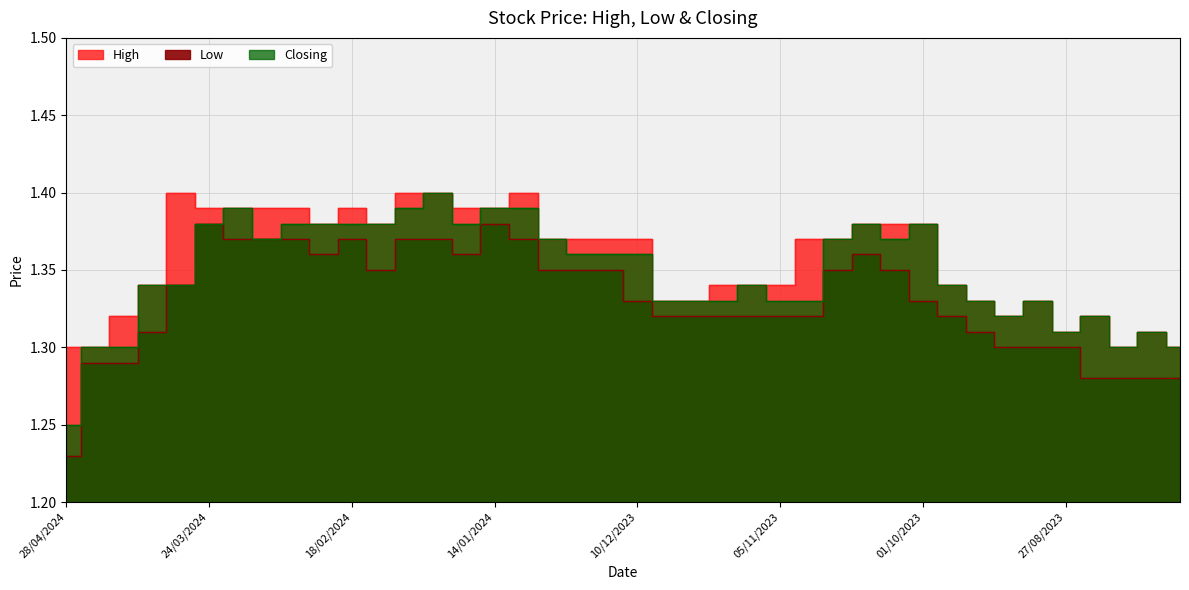

Reading left to right, transcribe all the data shown in this chart.

High: 28/04/2024=1.3	21/04/2024=1.3	14/04/2024=1.3	07/04/2024=1.3	31/03/2024=1.4	24/03/2024=1.4	17/03/2024=1.4	10/03/2024=1.4	03/03/2024=1.4	25/02/2024=1.4	18/02/2024=1.4	11/02/2024=1.4	04/02/2024=1.4	28/01/2024=1.4	21/01/2024=1.4	14/01/2024=1.4	07/01/2024=1.4	31/12/2023=1.4	24/12/2023=1.4	17/12/2023=1.4	10/12/2023=1.4	03/12/2023=1.3	26/11/2023=1.3	19/11/2023=1.3	12/11/2023=1.3	05/11/2023=1.3	29/10/2023=1.4	22/10/2023=1.4	15/10/2023=1.4	08/10/2023=1.4	01/10/2023=1.4	24/09/2023=1.3	17/09/2023=1.3	10/09/2023=1.3	03/09/2023=1.3	27/08/2023=1.3	20/08/2023=1.3	13/08/2023=1.3	06/08/2023=1.3	30/07/2023=1.3
Low: 28/04/2024=1.2	21/04/2024=1.3	14/04/2024=1.3	07/04/2024=1.3	31/03/2024=1.3	24/03/2024=1.4	17/03/2024=1.4	10/03/2024=1.4	03/03/2024=1.4	25/02/2024=1.4	18/02/2024=1.4	11/02/2024=1.4	04/02/2024=1.4	28/01/2024=1.4	21/01/2024=1.4	14/01/2024=1.4	07/01/2024=1.4	31/12/2023=1.4	24/12/2023=1.4	17/12/2023=1.4	10/12/2023=1.3	03/12/2023=1.3	26/11/2023=1.3	19/11/2023=1.3	12/11/2023=1.3	05/11/2023=1.3	29/10/2023=1.3	22/10/2023=1.4	15/10/2023=1.4	08/10/2023=1.4	01/10/2023=1.3	24/09/2023=1.3	17/09/2023=1.3	10/09/2023=1.3	03/09/2023=1.3	27/08/2023=1.3	20/08/2023=1.3	13/08/2023=1.3	06/08/2023=1.3	30/07/2023=1.3
Closing: 28/04/2024=1.2	21/04/2024=1.3	14/04/2024=1.3	07/04/2024=1.3	31/03/2024=1.3	24/03/2024=1.4	17/03/2024=1.4	10/03/2024=1.4	03/03/2024=1.4	25/02/2024=1.4	18/02/2024=1.4	11/02/2024=1.4	04/02/2024=1.4	28/01/2024=1.4	21/01/2024=1.4	14/01/2024=1.4	07/01/2024=1.4	31/12/2023=1.4	24/12/2023=1.4	17/12/2023=1.4	10/12/2023=1.4	03/12/2023=1.3	26/11/2023=1.3	19/11/2023=1.3	12/11/2023=1.3	05/11/2023=1.3	29/10/2023=1.3	22/10/2023=1.4	15/10/2023=1.4	08/10/2023=1.4	01/10/2023=1.4	24/09/2023=1.3	17/09/2023=1.3	10/09/2023=1.3	03/09/2023=1.3	27/08/2023=1.3	20/08/2023=1.3	13/08/2023=1.3	06/08/2023=1.3	30/07/2023=1.3